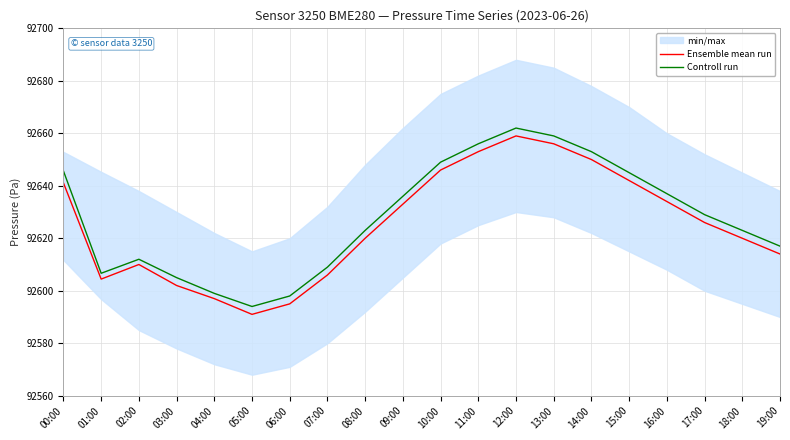

At which label does Controll run first exceed 92629?

00:00